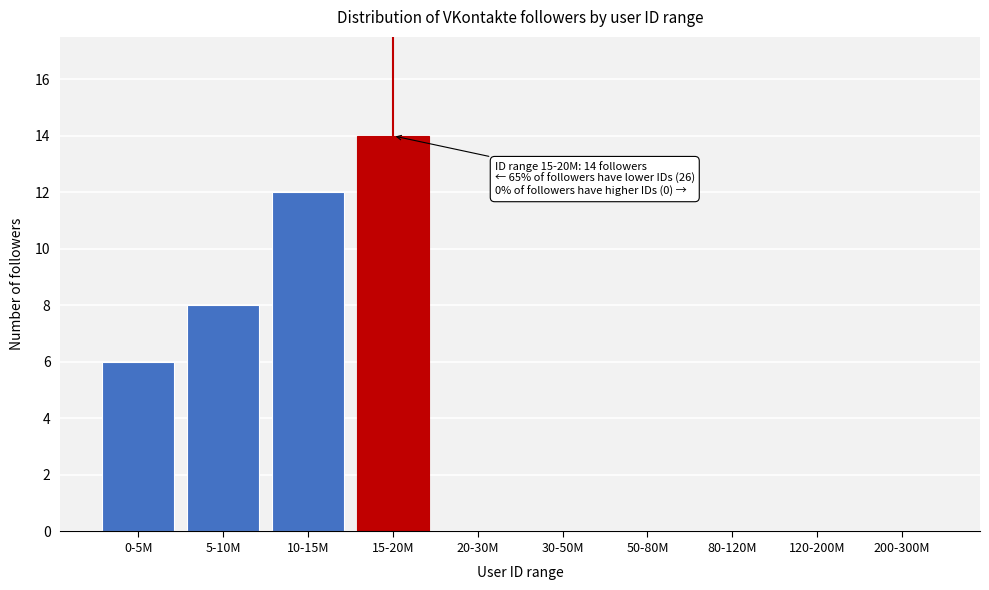

Reading left to right, transcribe all the data shown in this chart.

0-5M=6	5-10M=8	10-15M=12	15-20M=14	20-30M=0	30-50M=0	50-80M=0	80-120M=0	120-200M=0	200-300M=0